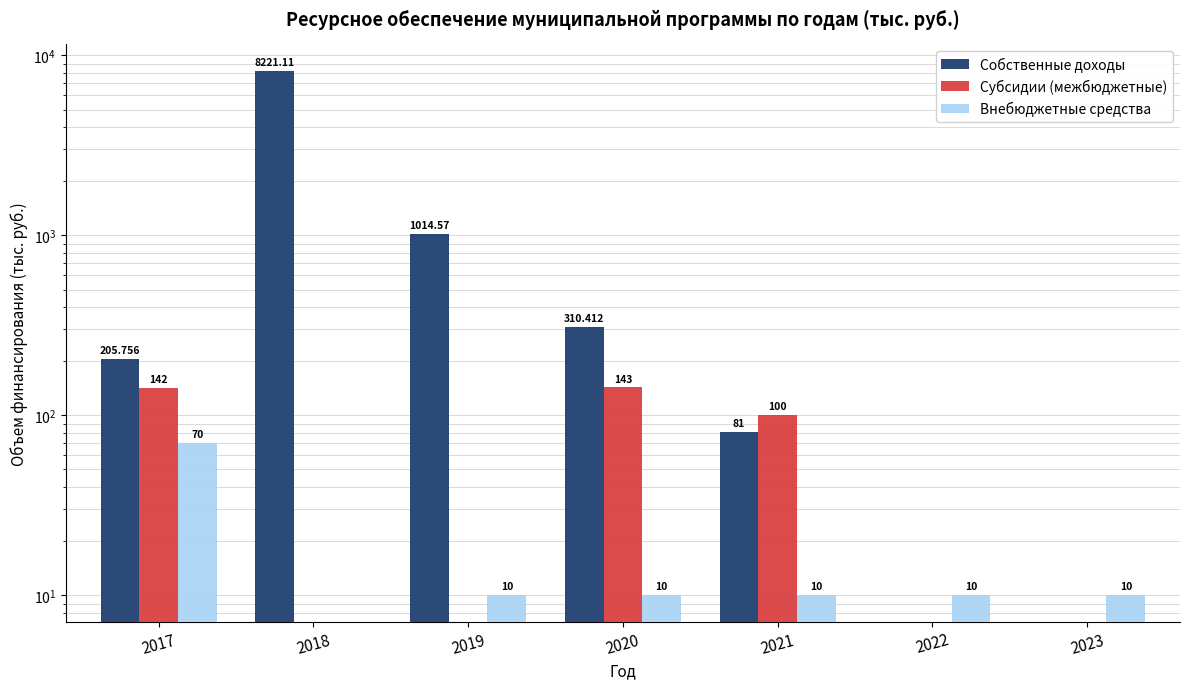

What is the sum of the Субсидии (межбюджетные) values at 2017 and 2020?

285.0